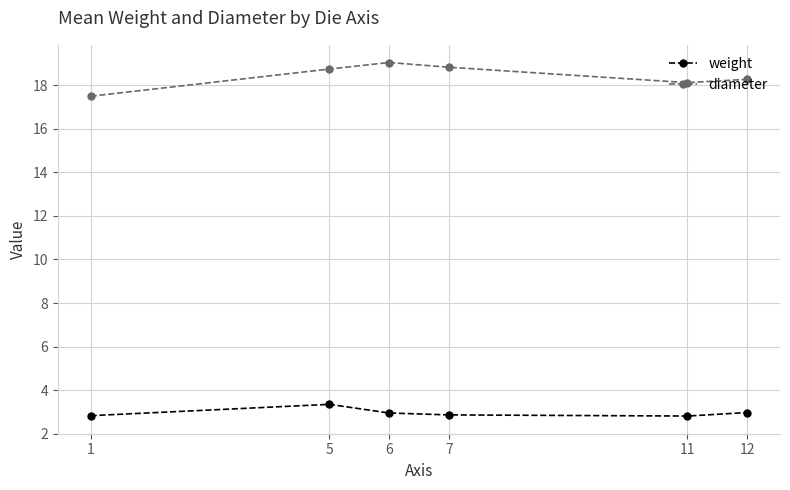

Is the value of diameter at 1 greater than the value of weight at 5?

Yes